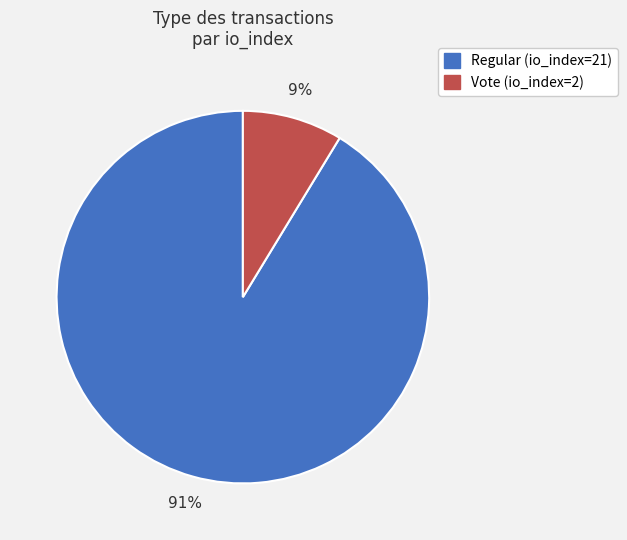

Is the sum of Regular (io_index=21) and Vote (io_index=2) greater than half?

Yes